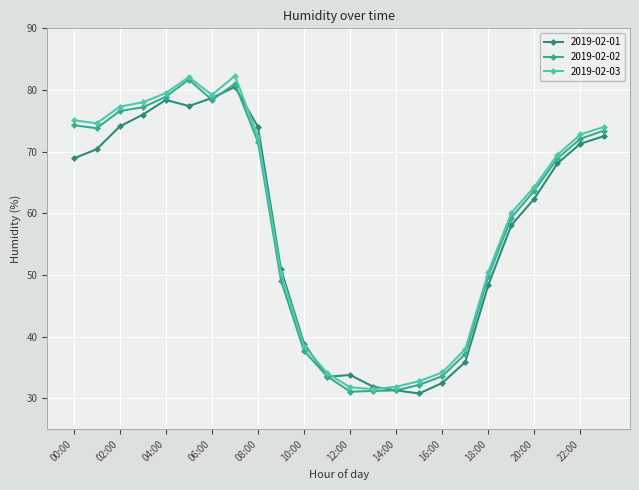

How many data points in 2019-02-02 are less than 68?

12